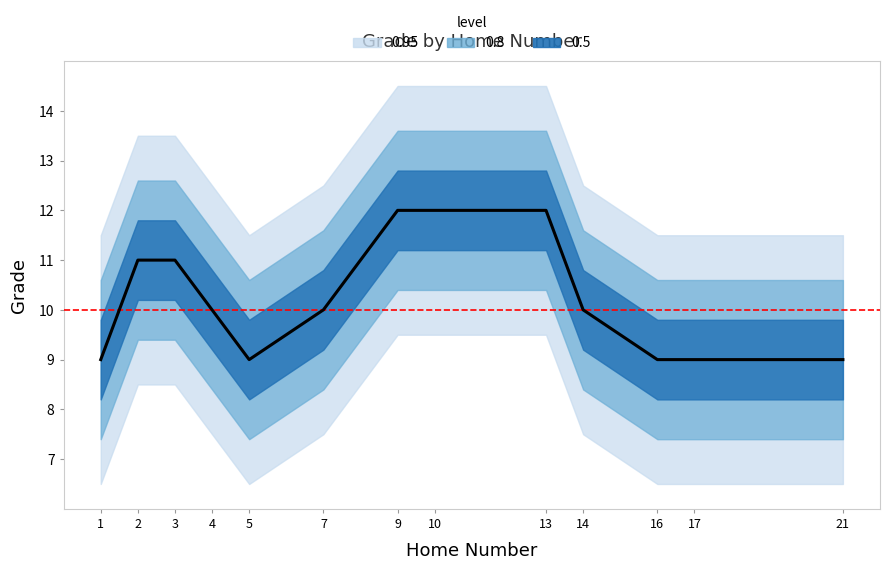

How many data points are above 10?

5